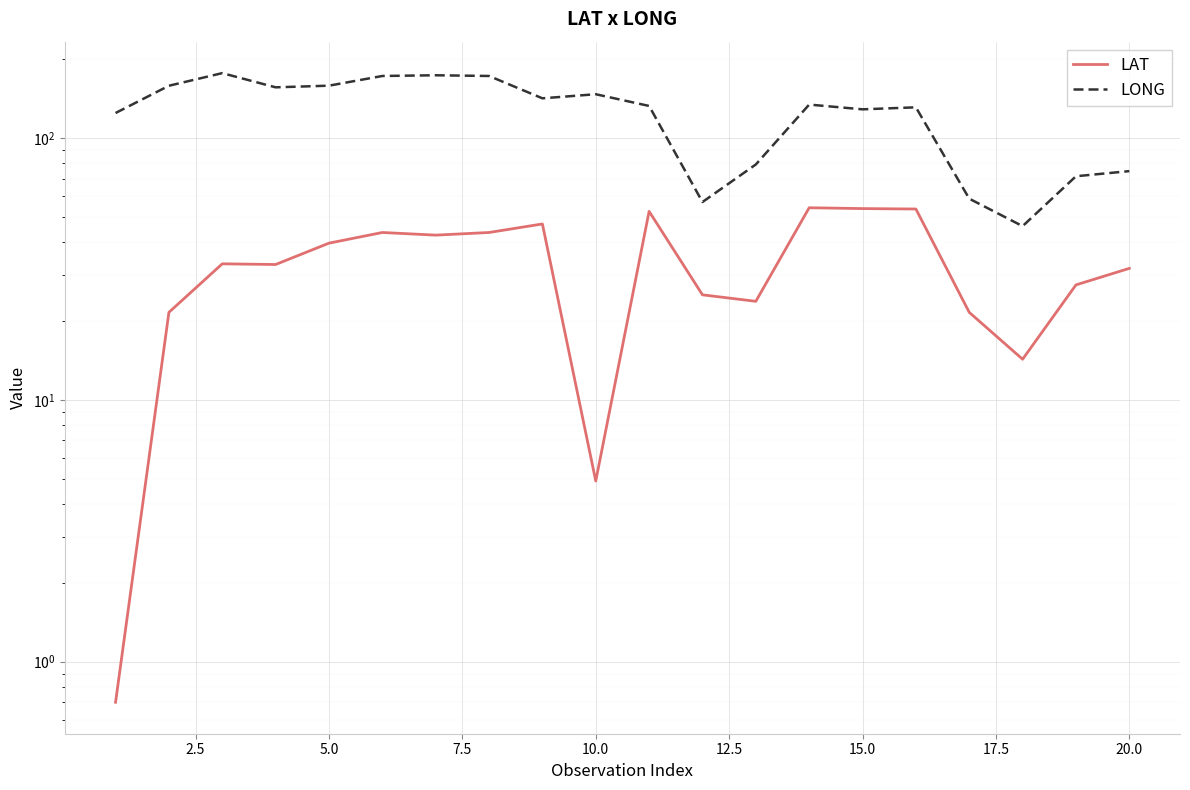

In LONG, how many points are higher than both neighbors (excluding endpoints)?

5